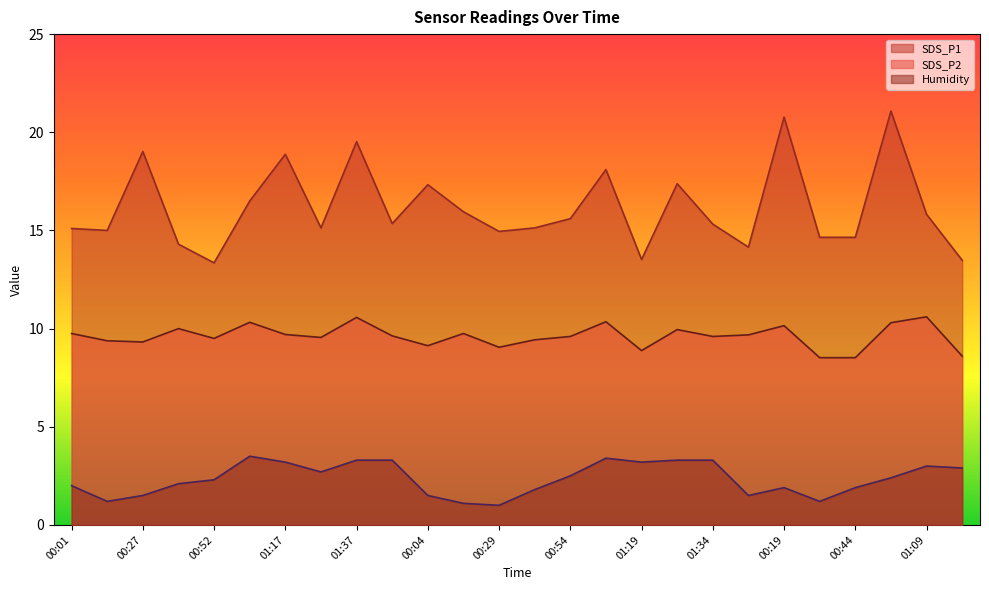

True or false: SDS_P1 has a value of 15.6 at 00:54.

True